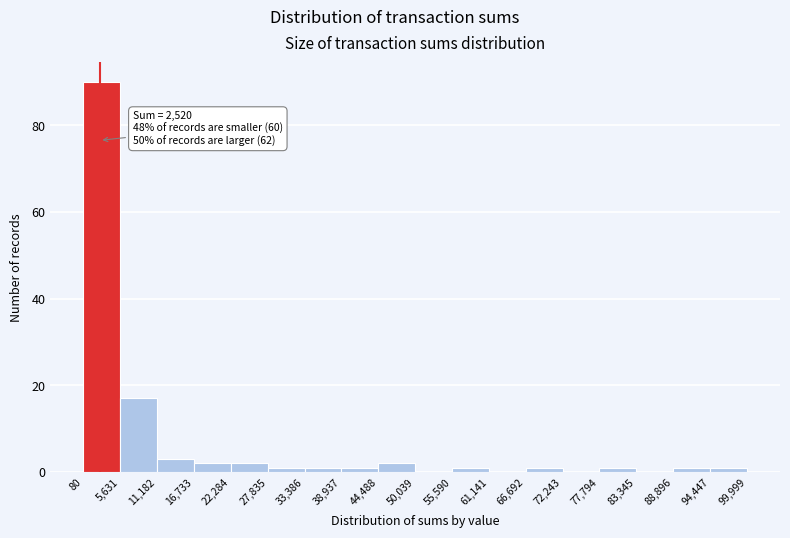

Over which range of the x-axis is the bar tallest?

80 to 5,631